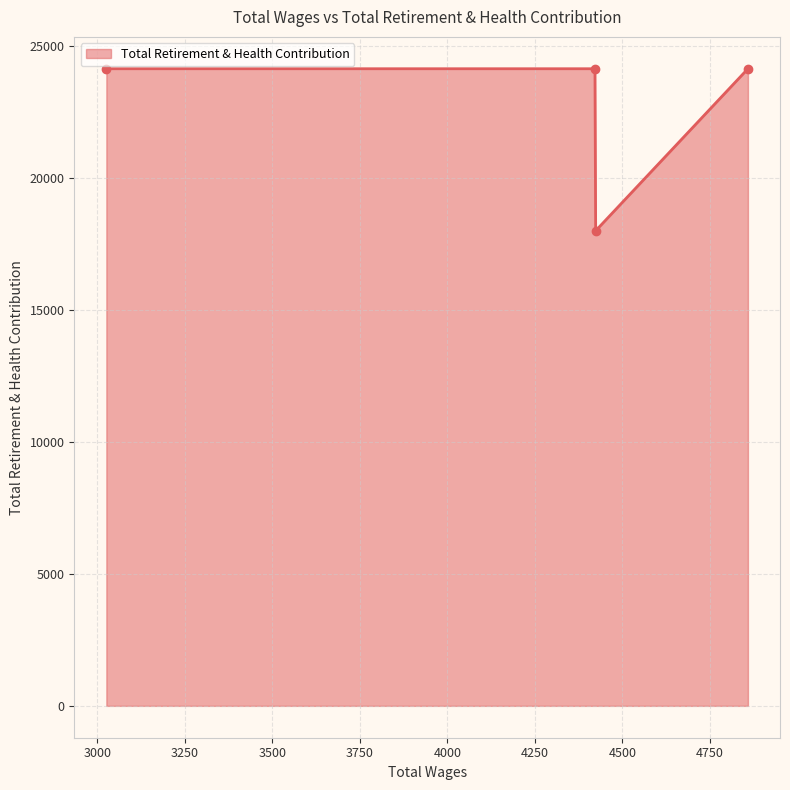

What is the value of the 1st point from the left?

24133